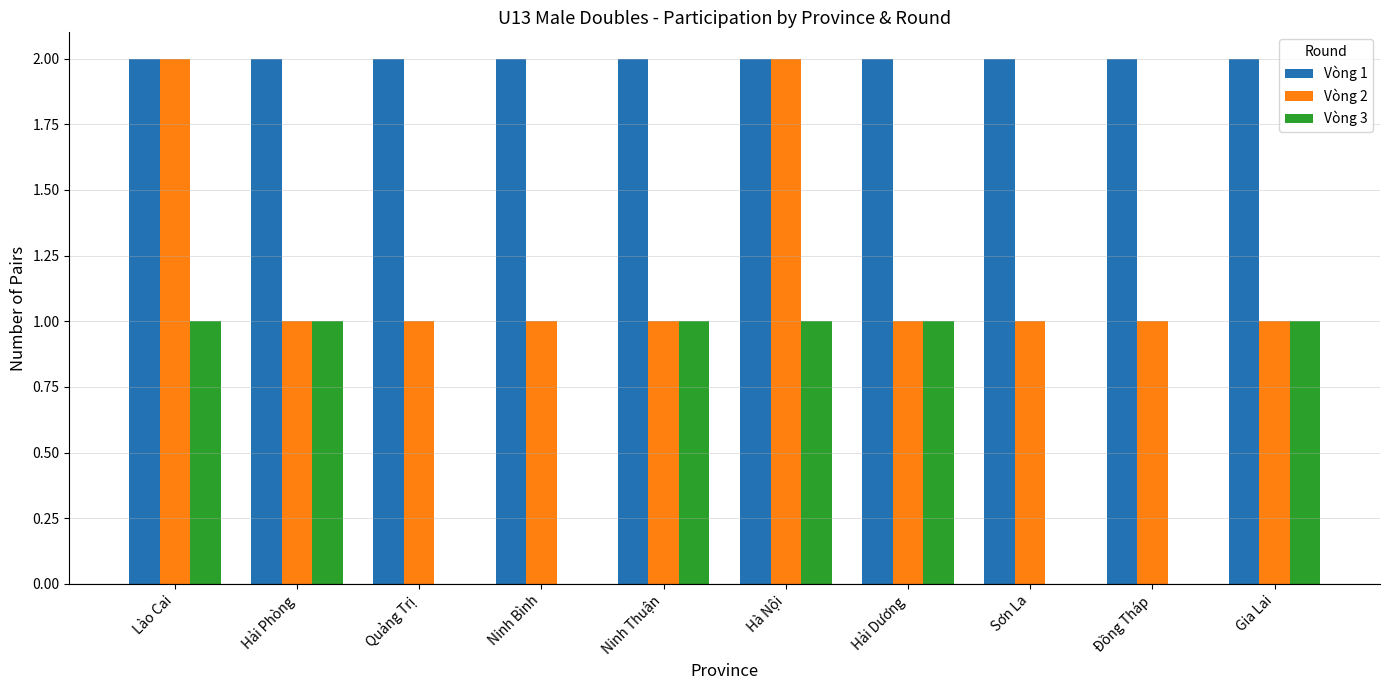

True or false: Vòng 3 has a value of 1 at Quảng Trị.

False